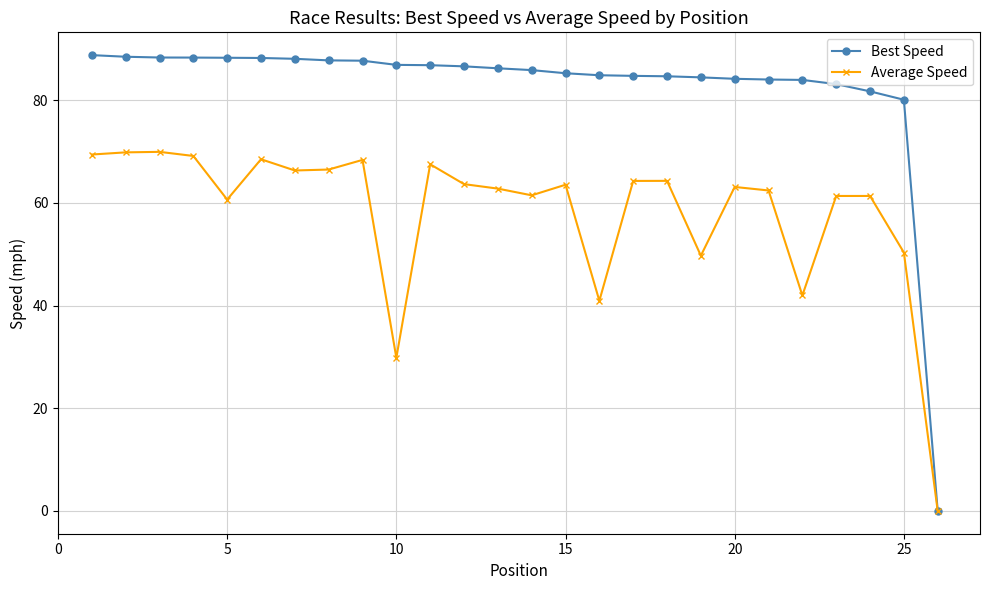

What is the value of the Best Speed point at the 18th from the left?

84.6